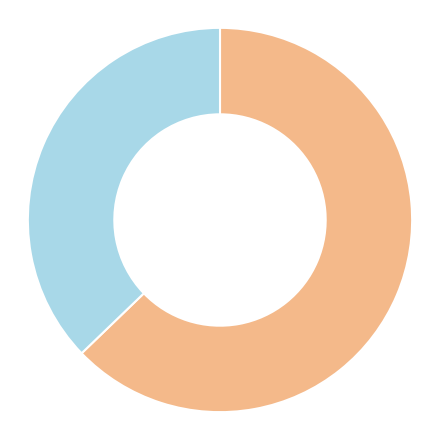

Does any single category account for the majority?

Yes